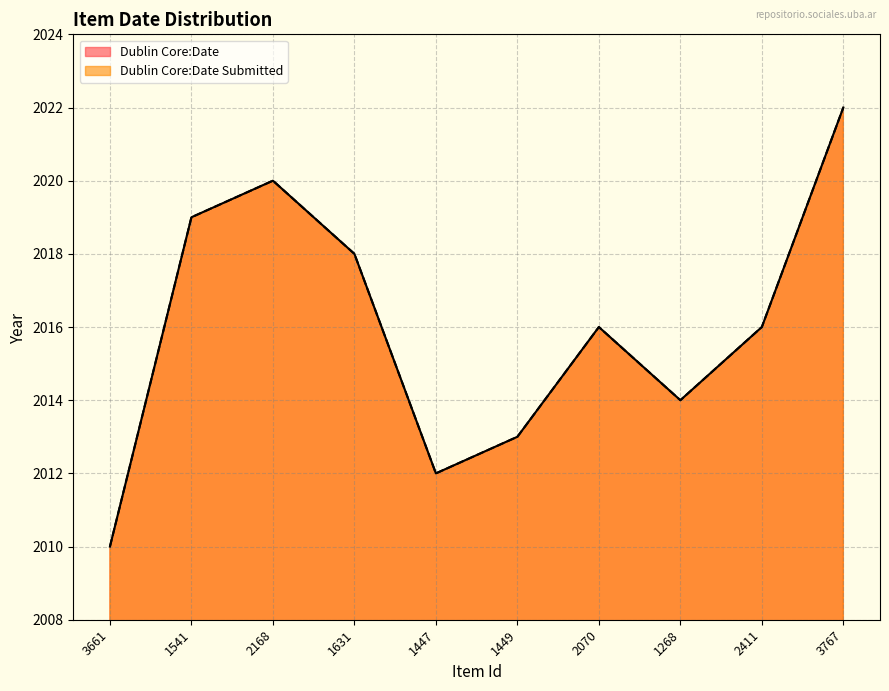

Reading right to left, list all the values displayed in this chart.

Dublin Core:Date: 2022	2016	2014	2016	2013	2012	2018	2020	2019	2010
Dublin Core:Date Submitted: 2022	2016	2014	2016	2013	2012	2018	2020	2019	2010